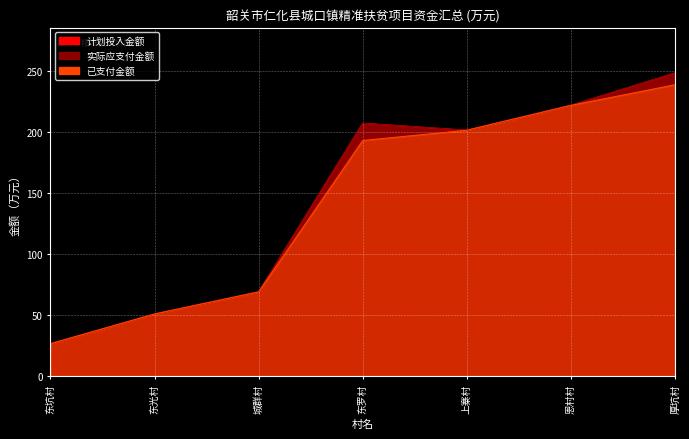

True or false: 实际应支付金额 has more than 0 points higher than both neighbors.

True